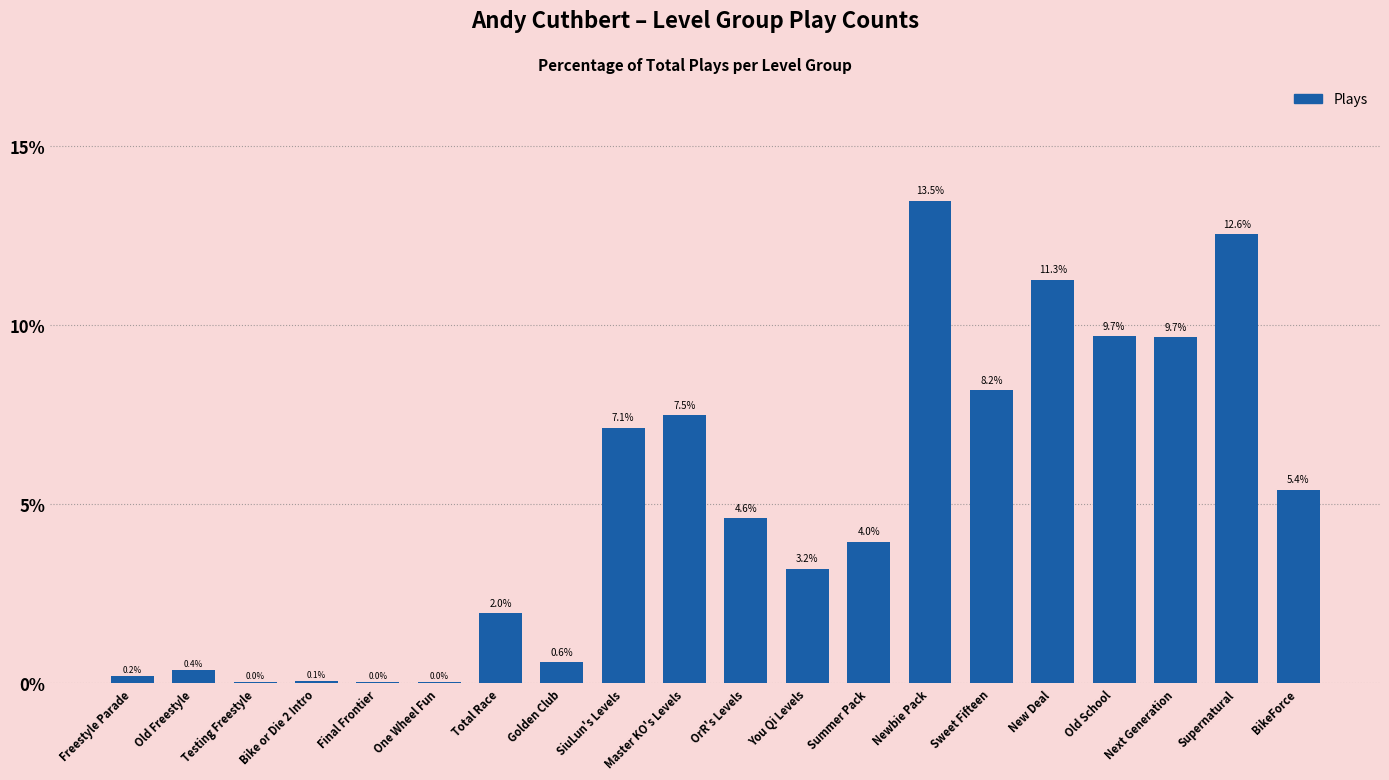

Which label corresponds to the largest value in the chart?

Newbie Pack